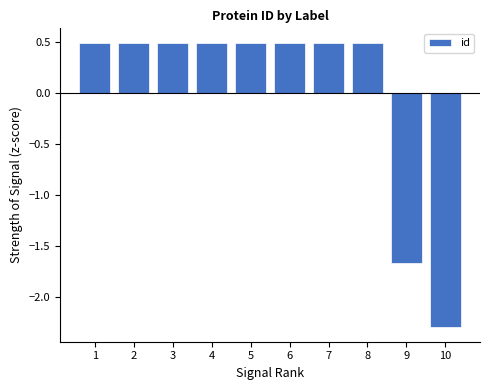

What is the value of the 3rd bar from the left?

0.5